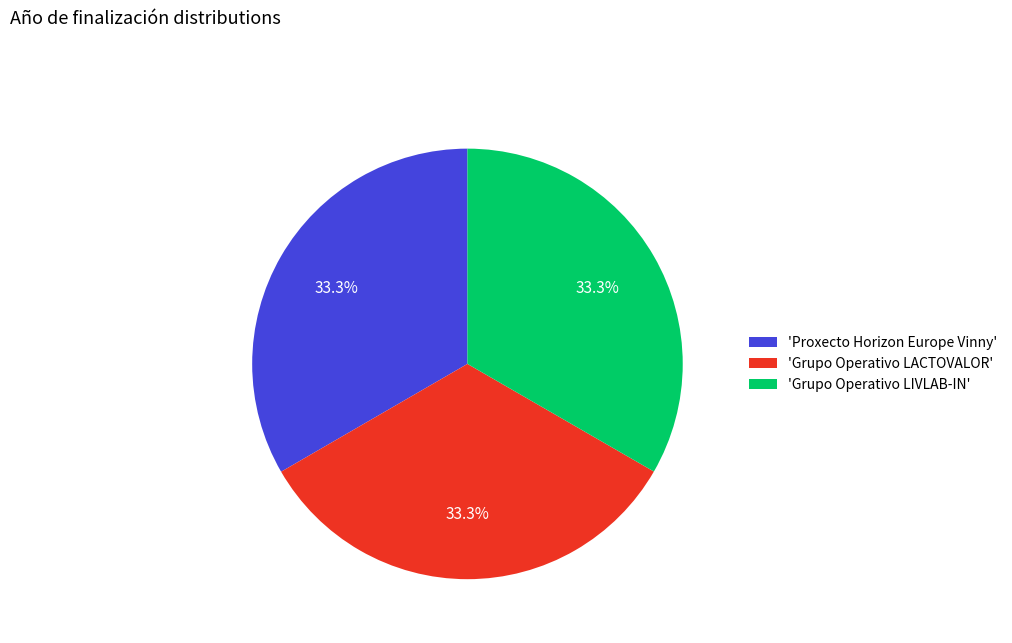

Approximately how many times larger is the value at 'Grupo Operativo LACTOVALOR' compared to 'Proxecto Horizon Europe Vinny'?

1.0